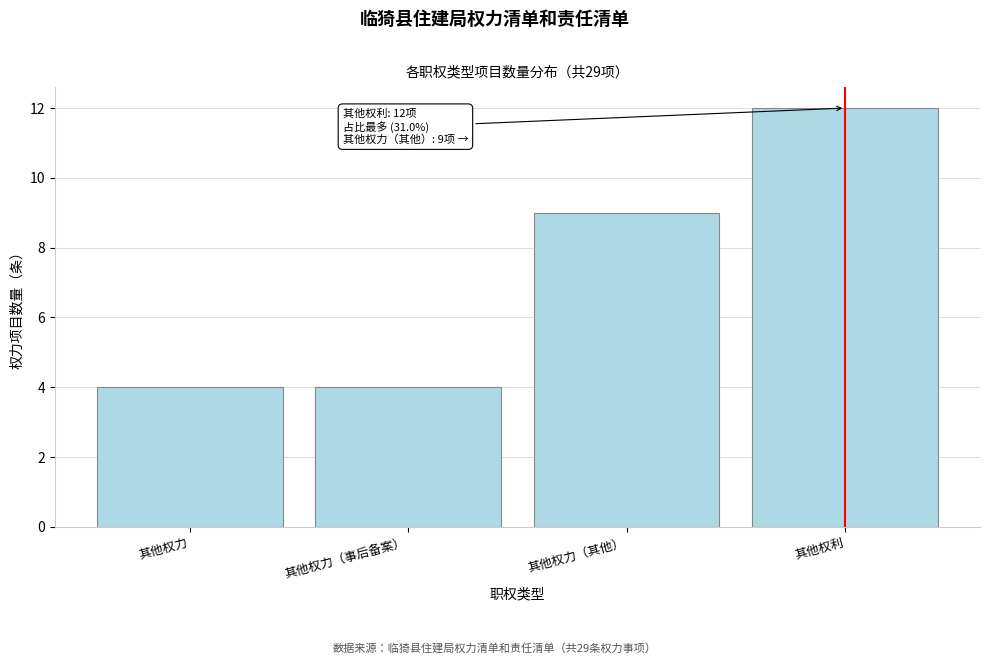

Reading left to right, what are all the values shown in this chart?

其他权力=4	其他权力（事后备案）=4	其他权力（其他）=9	其他权利=12